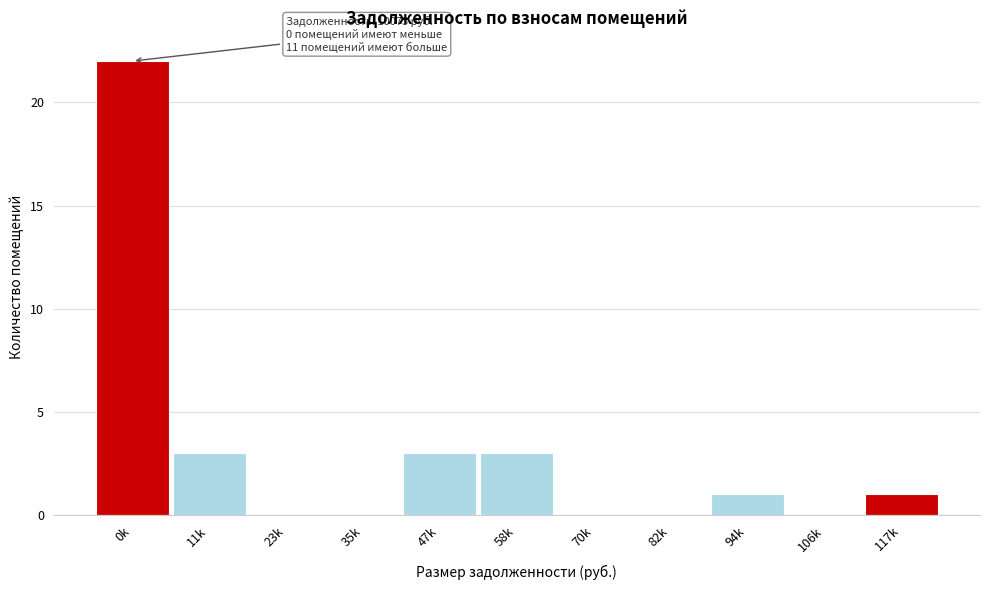

Reading left to right, extract all data points from this chart.

0k=22	11k=3	23k=0	35k=0	47k=3	58k=3	70k=0	82k=0	94k=1	106k=0	117k=1